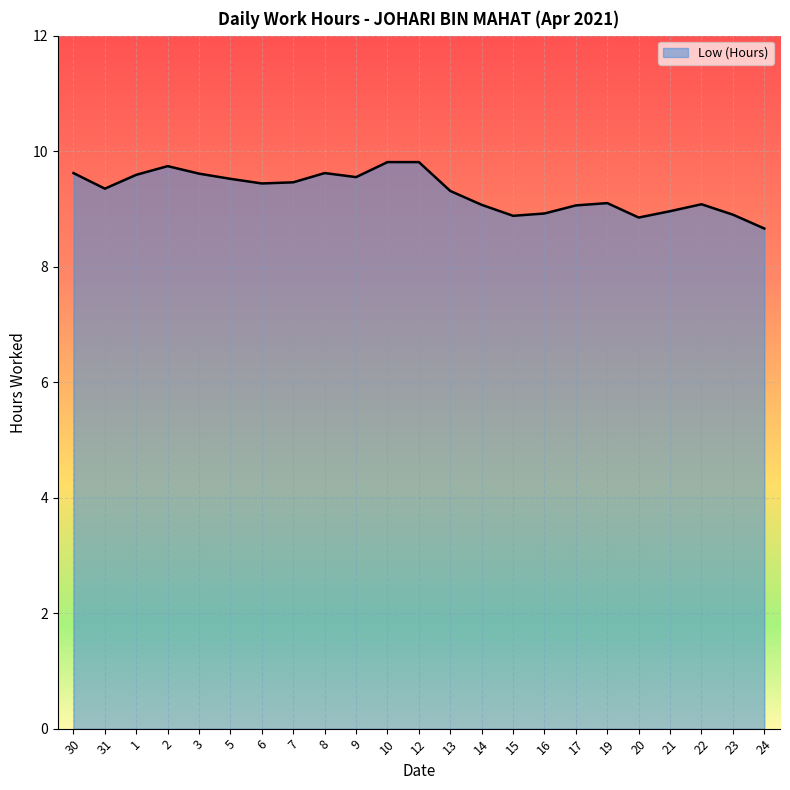

What is the sum of all values?

213.9